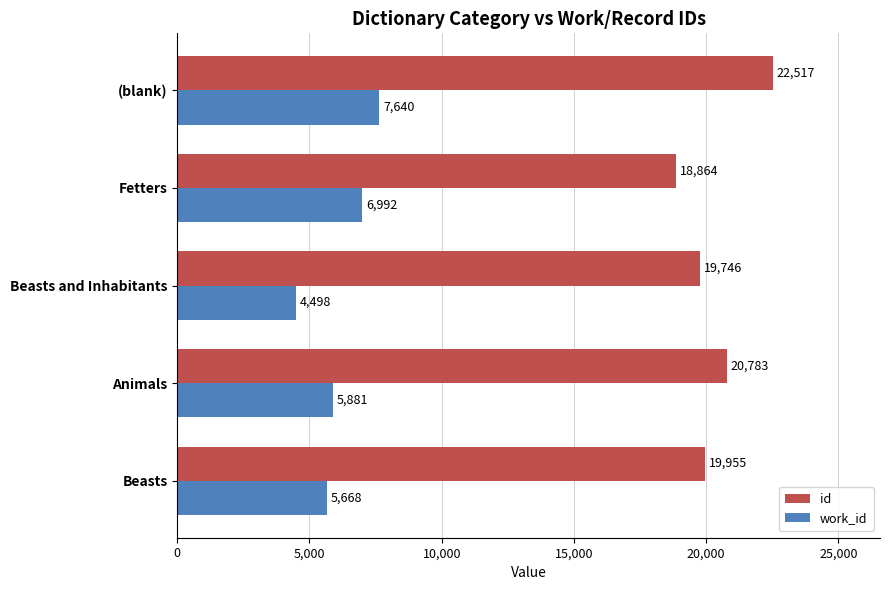

Which category has the highest value in the work_id series?

(blank)